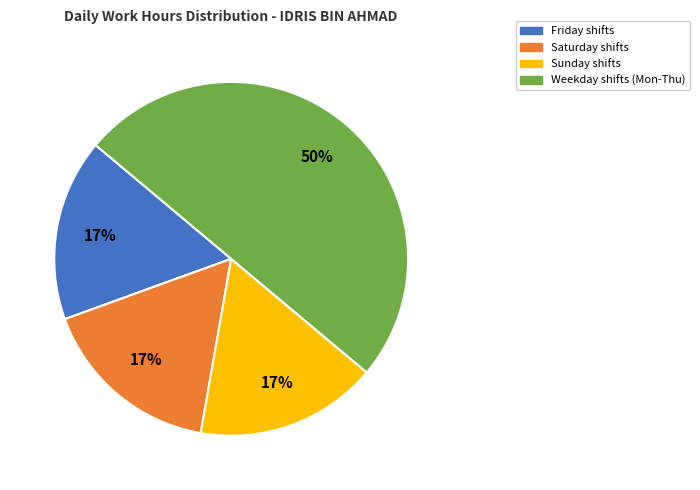

How many segments does this pie chart have?

4